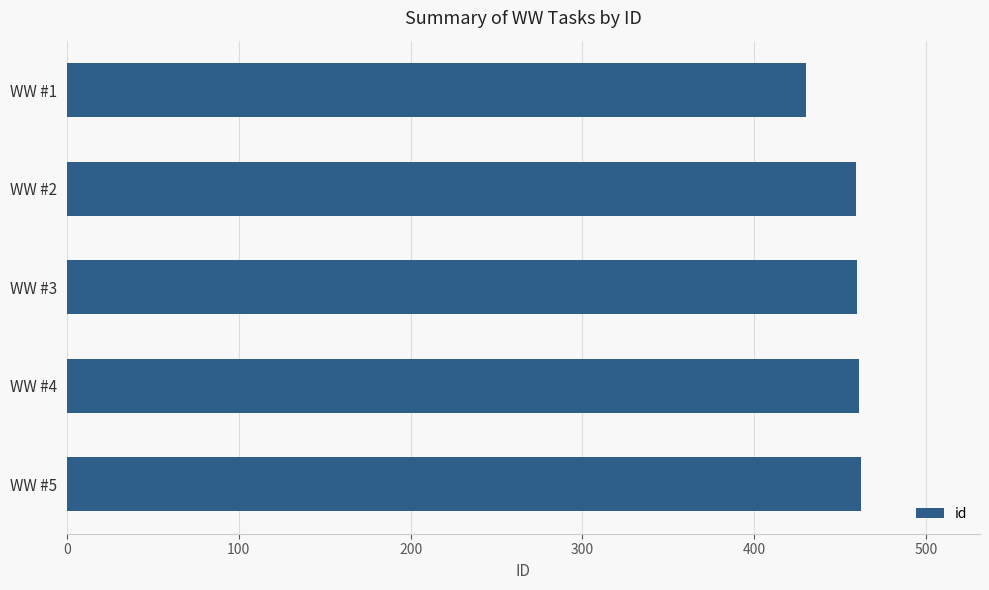

What is the difference between the maximum and minimum values?

32